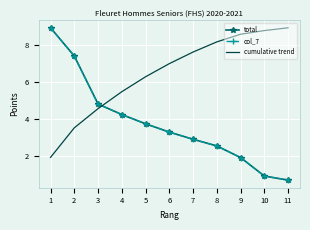

After their last crossing, which series has the higher values: total or cumulative trend?

cumulative trend